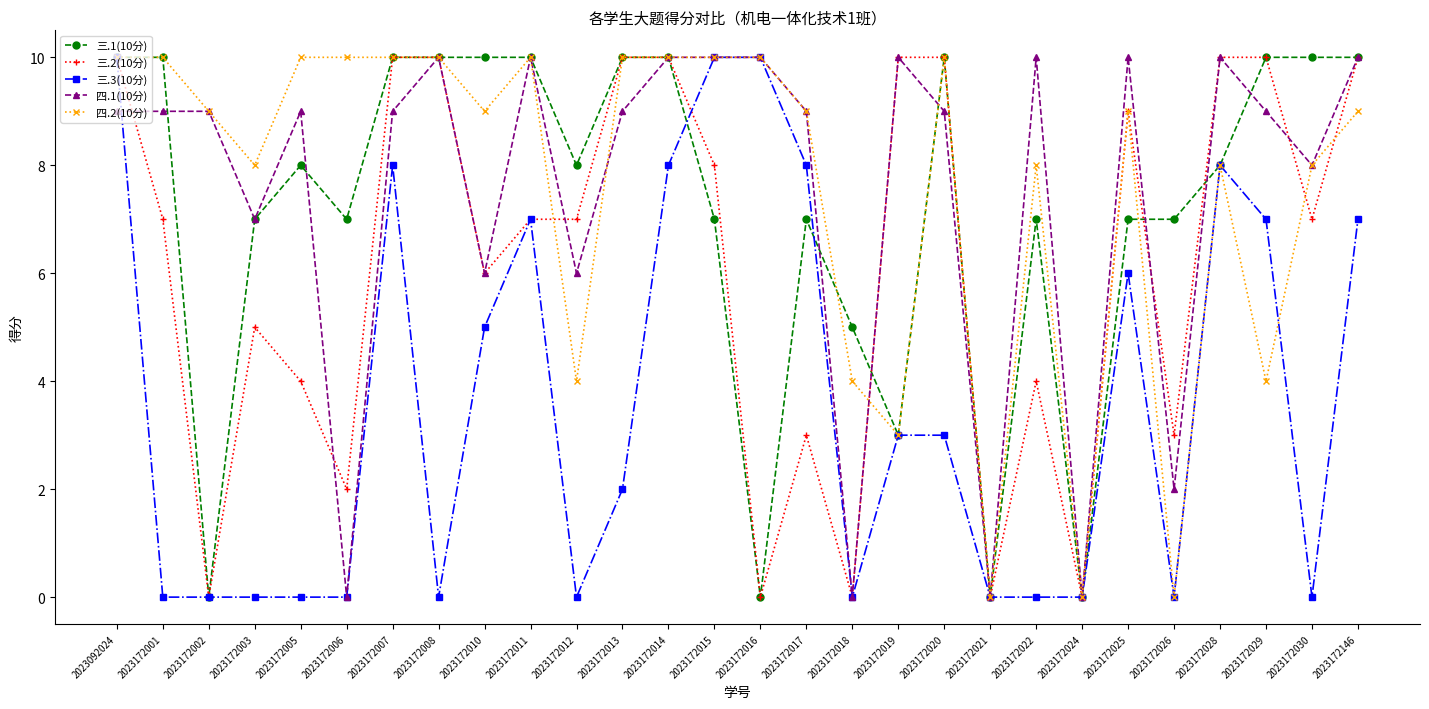

What is the greatest value displayed?

10